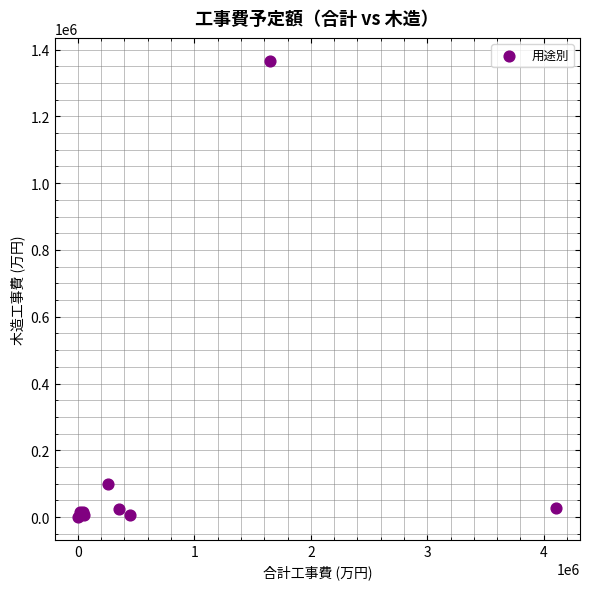

What Y value in the scatter plot is closest to 683515?

99938